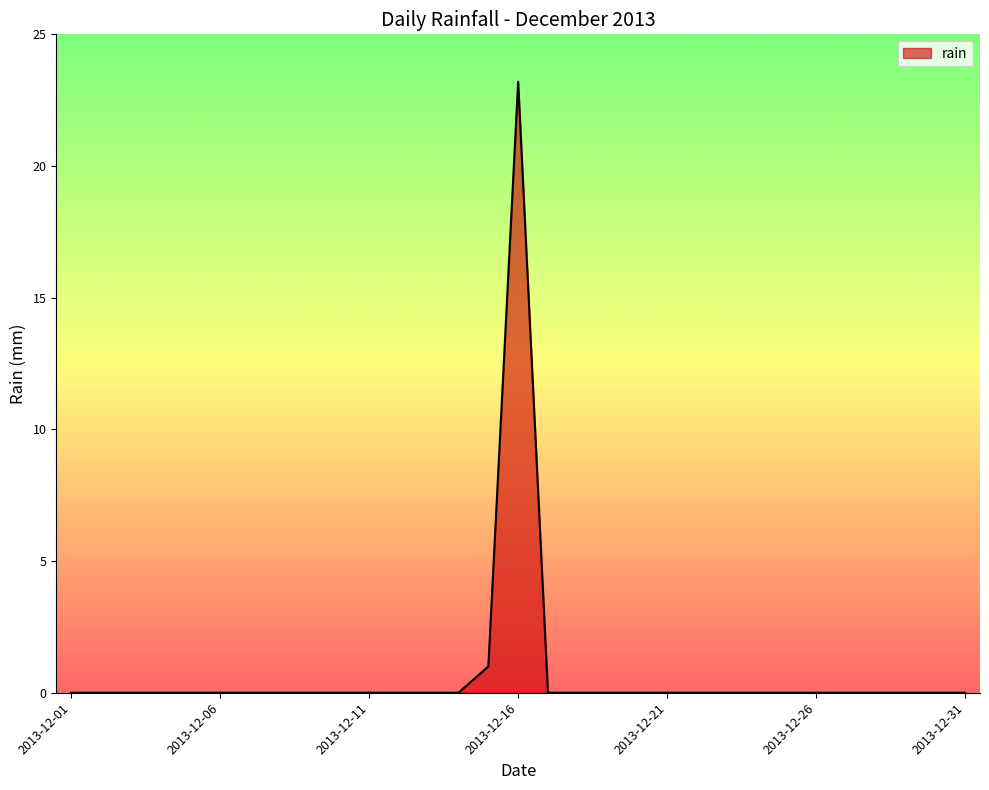

What is the maximum value shown in the chart?

23.2